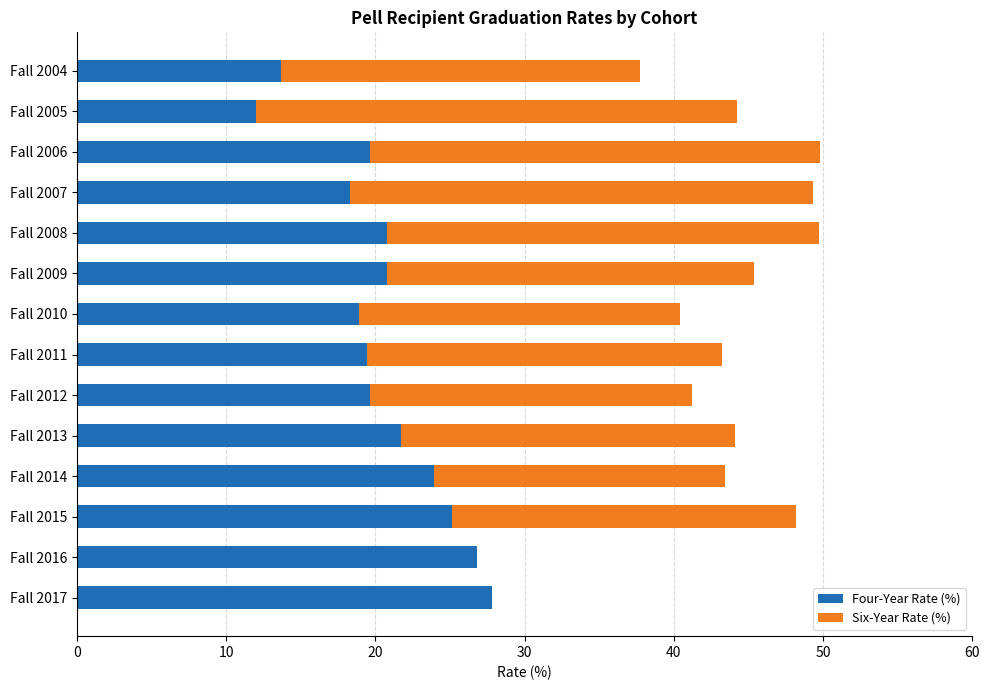

What is the total value across all series at Fall 2007?

49.3